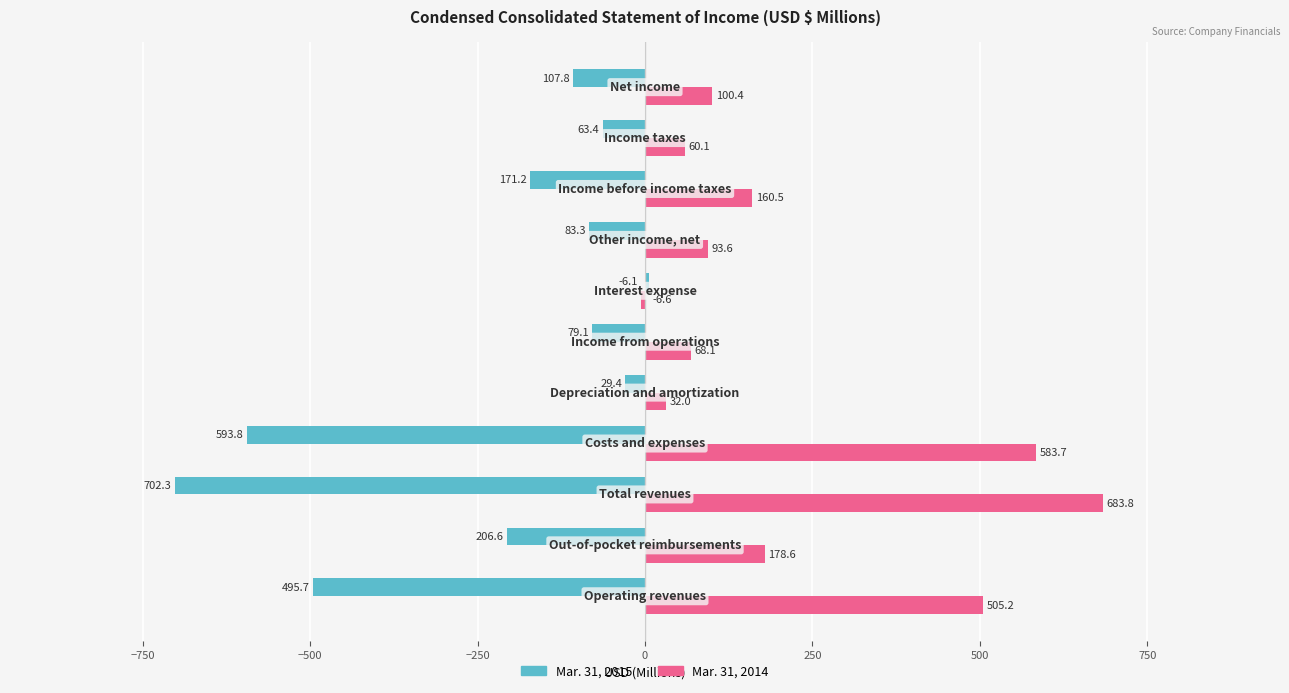

List the series in order of their peak value, highest first.

Mar. 31, 2014, Mar. 31, 2015